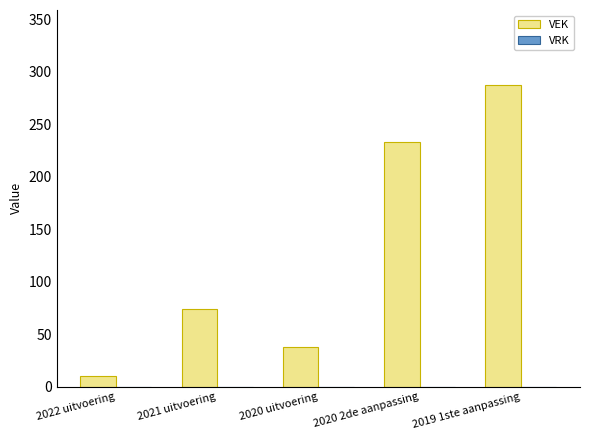

What is the sum of the values at 2022 uitvoering and 2020 uitvoering?

48